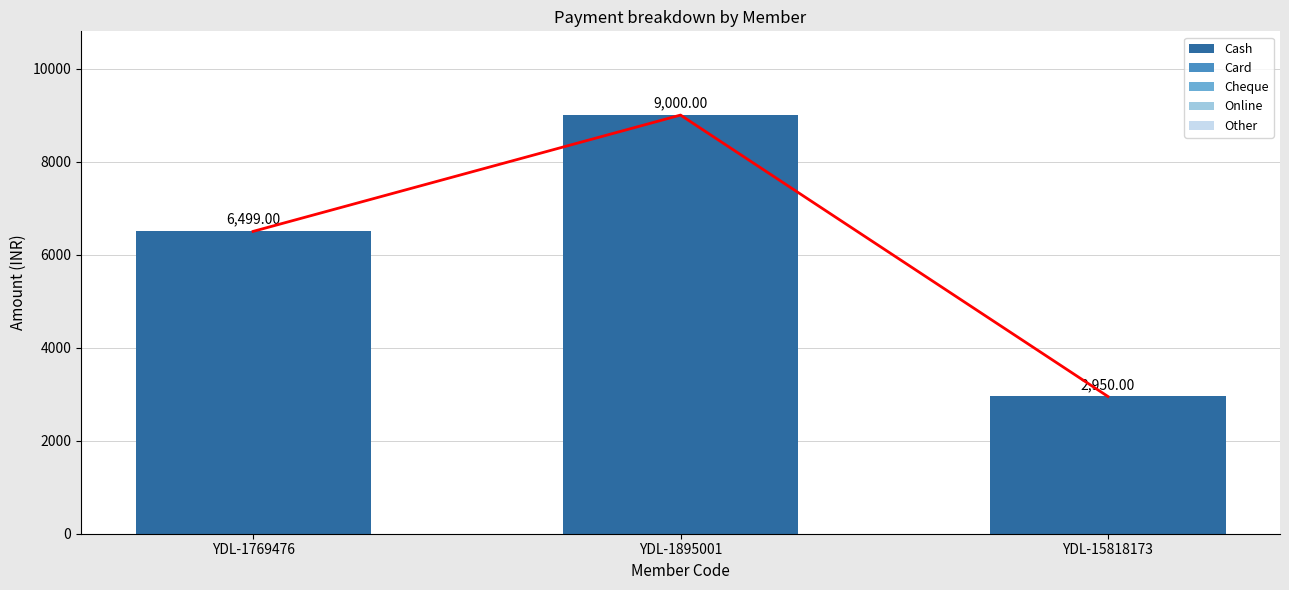

Reading left to right, transcribe all the data shown in this chart.

Cash: 6499	9000	2950
Card: 0	0	0
Cheque: 0	0	0
Online: 0	0	0
Other: 0	0	0